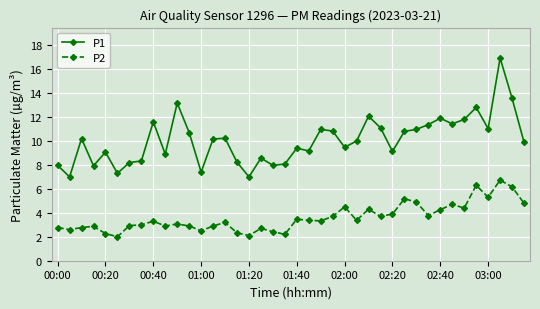

True or false: P2 has more than 2 points higher than both neighbors.

True